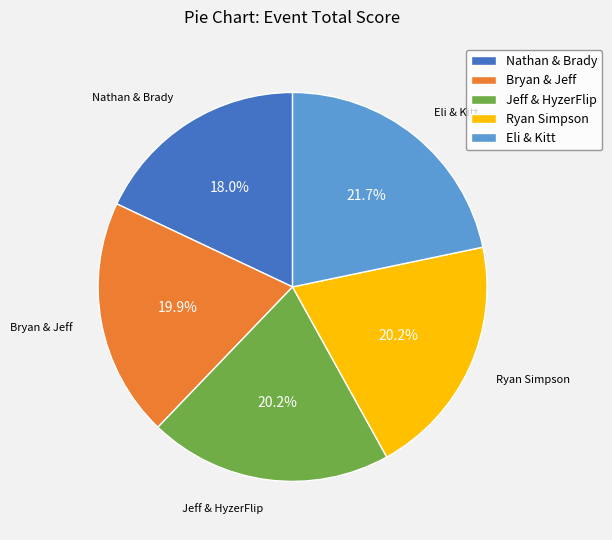

Count the number of slices in the pie.

5